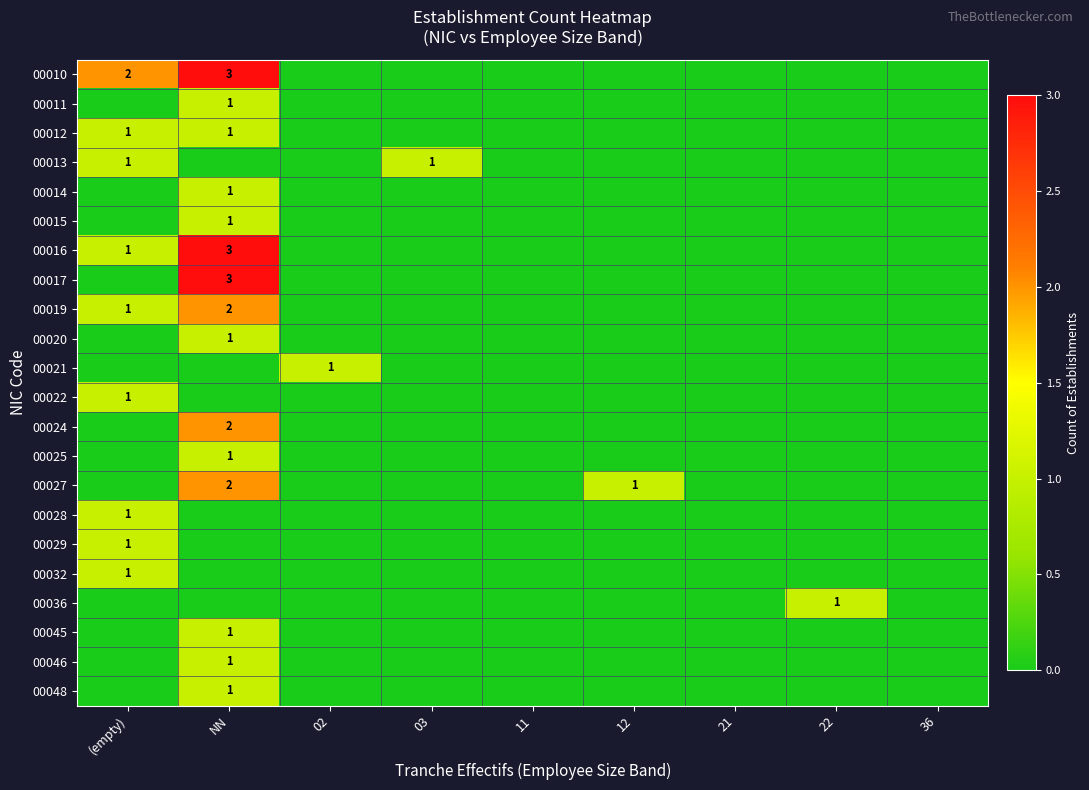

At which label does 00017 reach its minimum?

(empty)